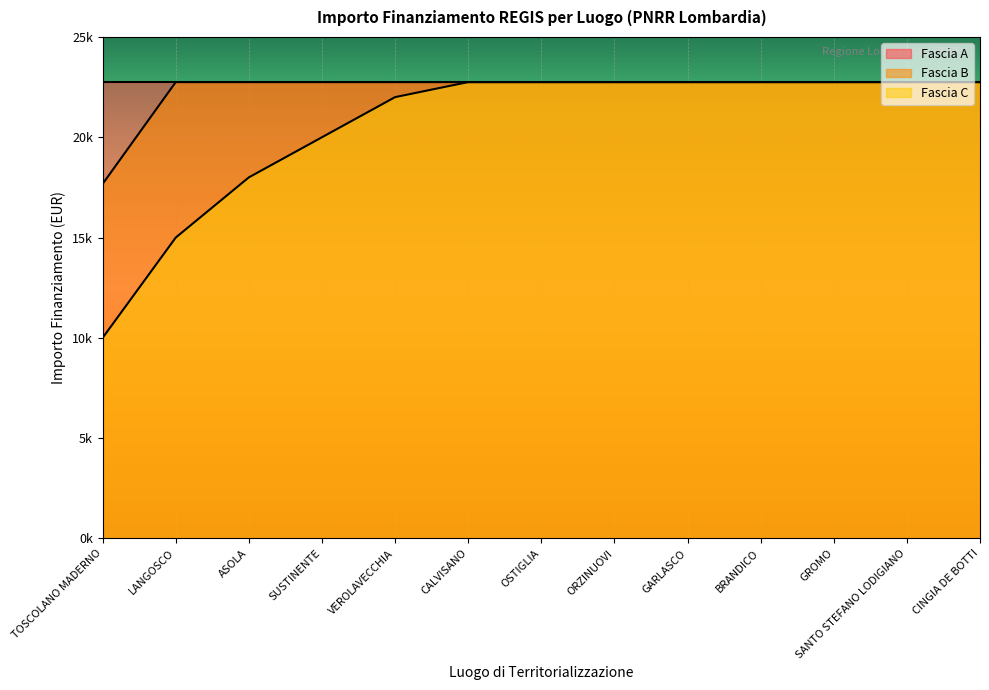

How many data points in Fascia B are less than 22750?

1